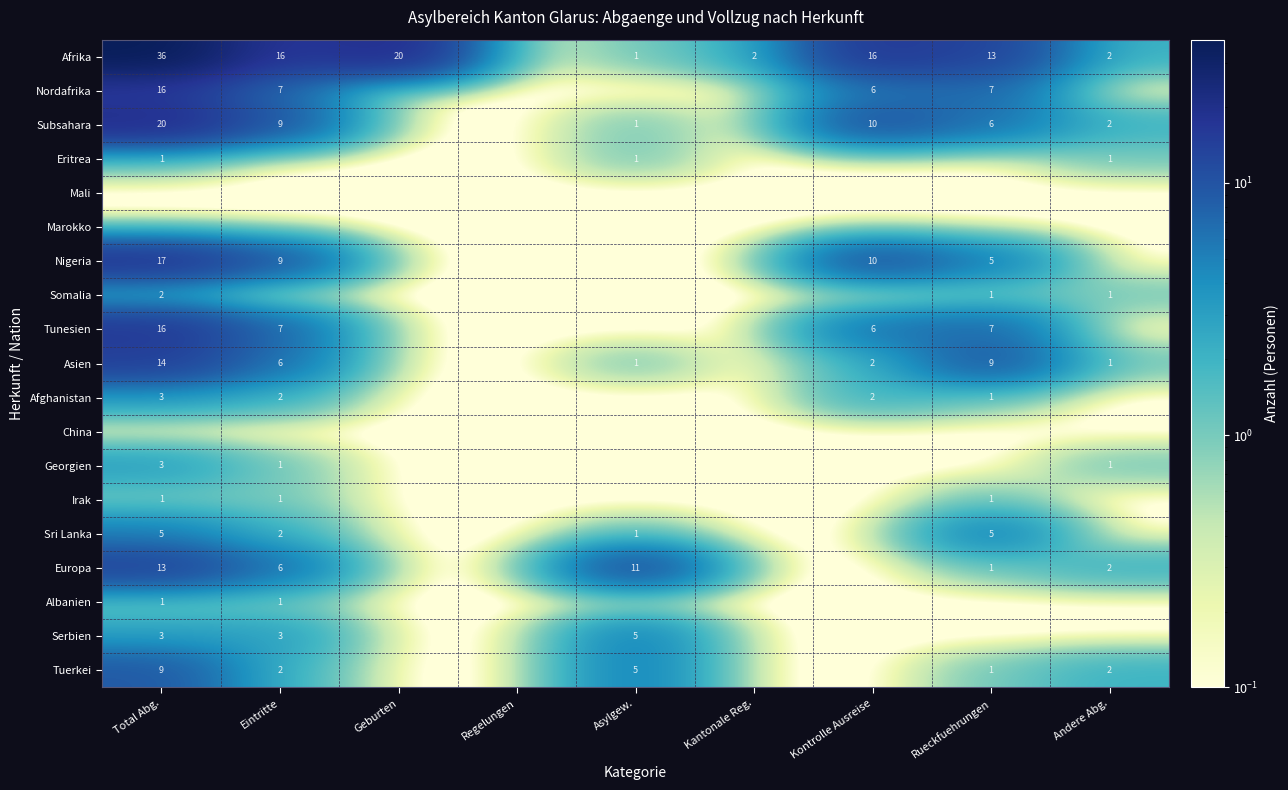

The China series shows 0.0 at Rueckfuehrungen. True or false?

True